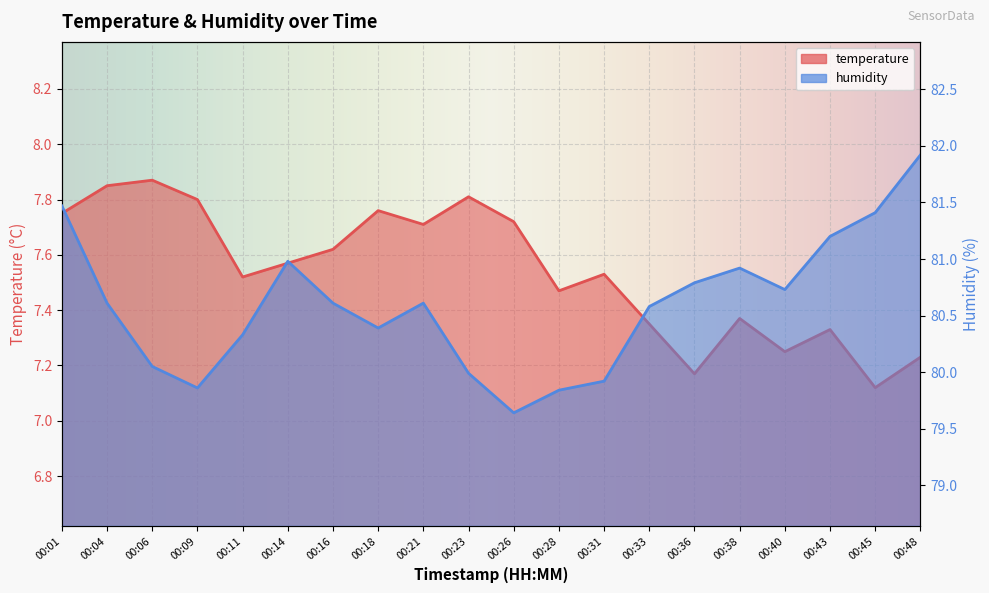

Is it true that temperature equals 11.2 at 00:28?

False